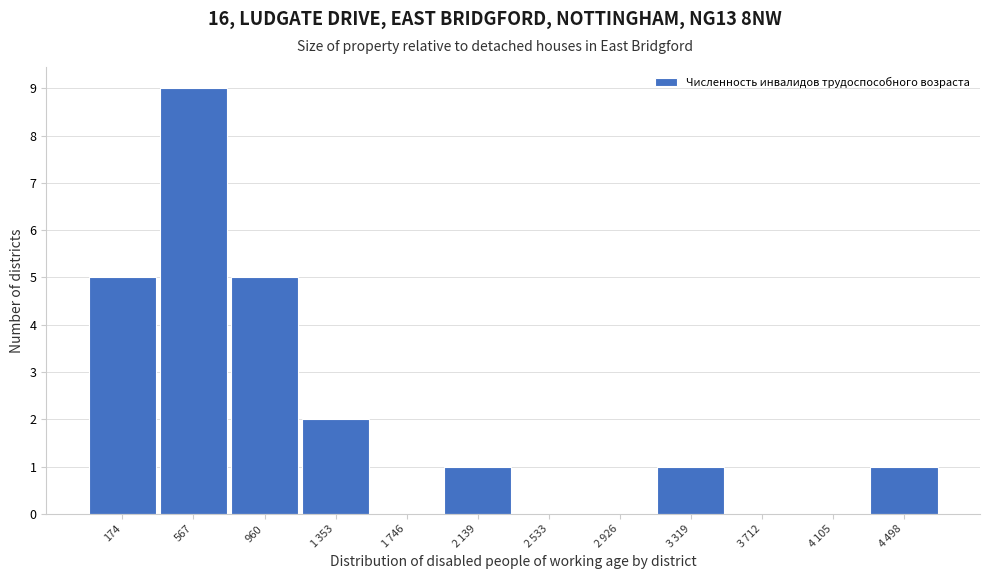

What value does the data have at 960?

5